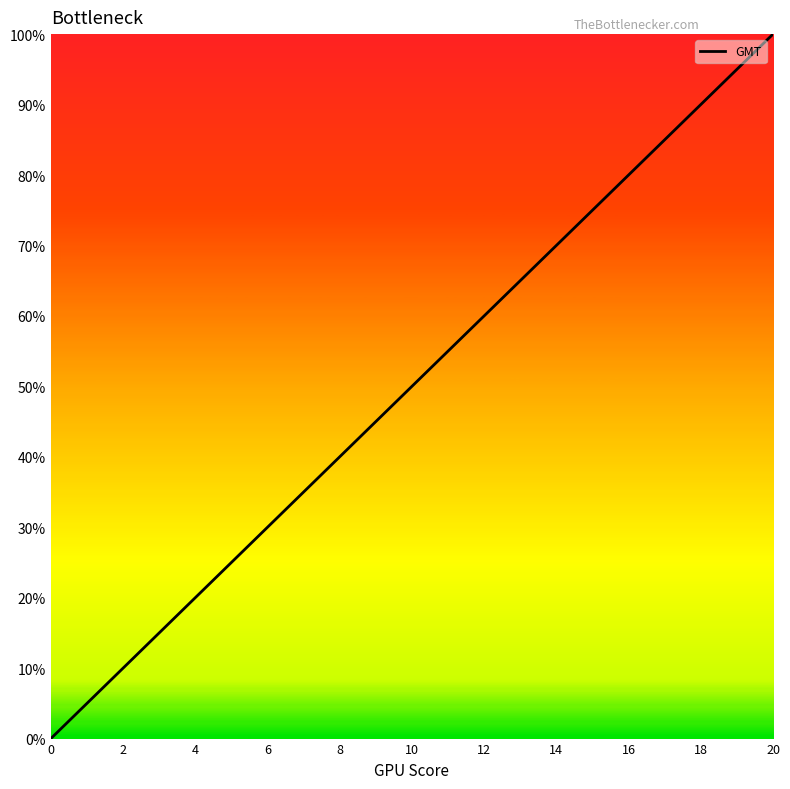

What is the greatest value displayed?

100